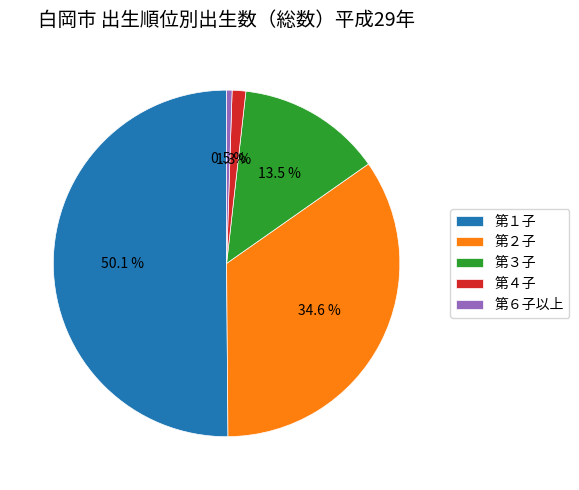

To the nearest percent, what is the combined percentage of 第３子 and 第４子?

15%